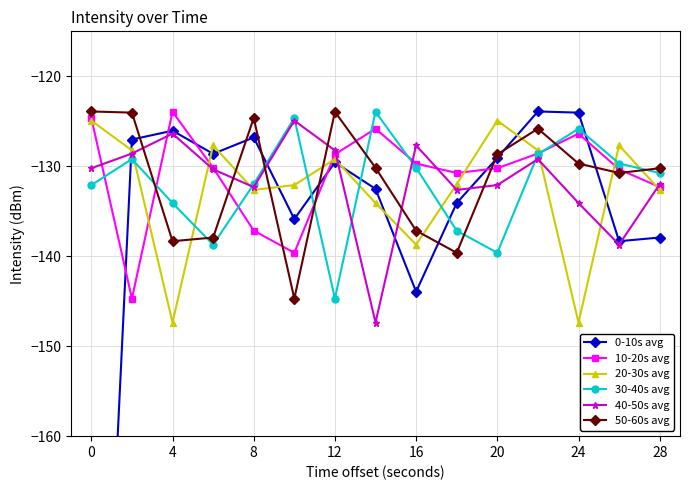

What is the minimum value for 20-30s avg?

-147.4